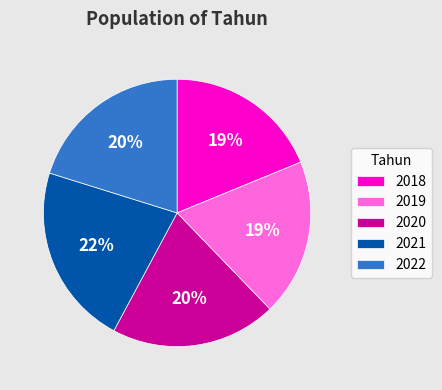

To the nearest percent, what is the average slice percentage?

20%